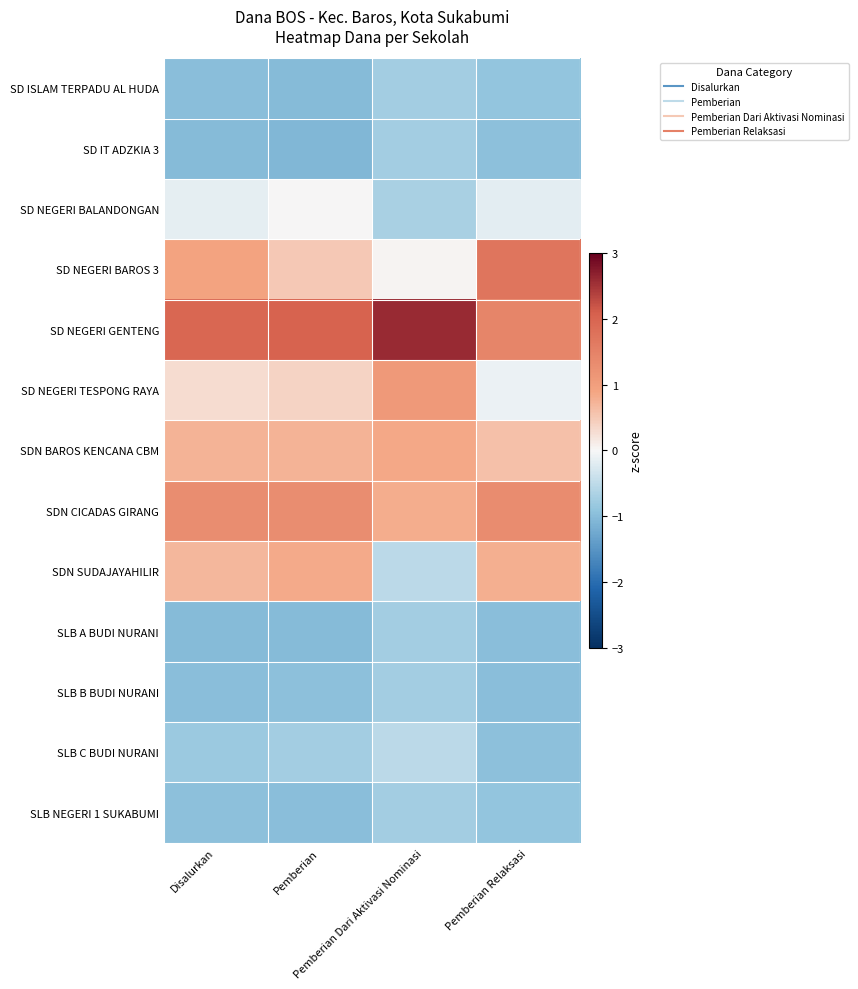

At Pemberian Relaksasi, list the series in order from largest to smallest.

SD NEGERI BAROS 3, SD NEGERI GENTENG, SDN CICADAS GIRANG, SDN SUDAJAYAHILIR, SDN BAROS KENCANA CBM, SD NEGERI TESPONG RAYA, SD NEGERI BALANDONGAN, SD ISLAM TERPADU AL HUDA, SLB NEGERI 1 SUKABUMI, SD IT ADZKIA 3, SLB C BUDI NURANI, SLB A BUDI NURANI, SLB B BUDI NURANI